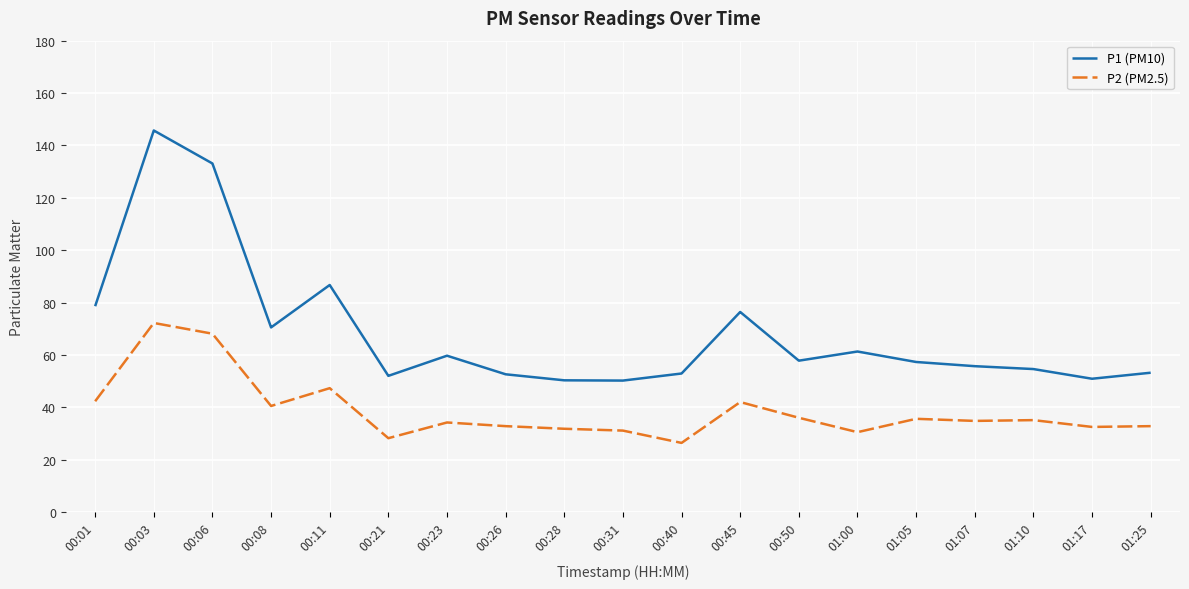

Is it true that P2 (PM2.5) equals 31.1 at 00:31?

True